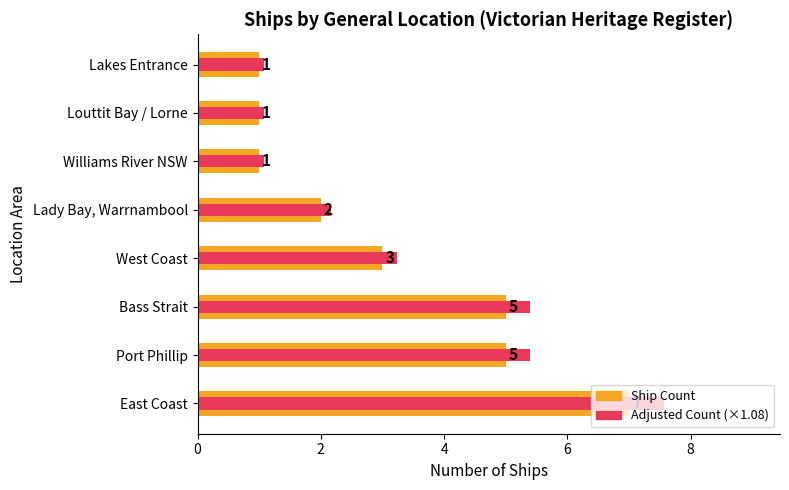

What is the greatest value displayed?

7.6